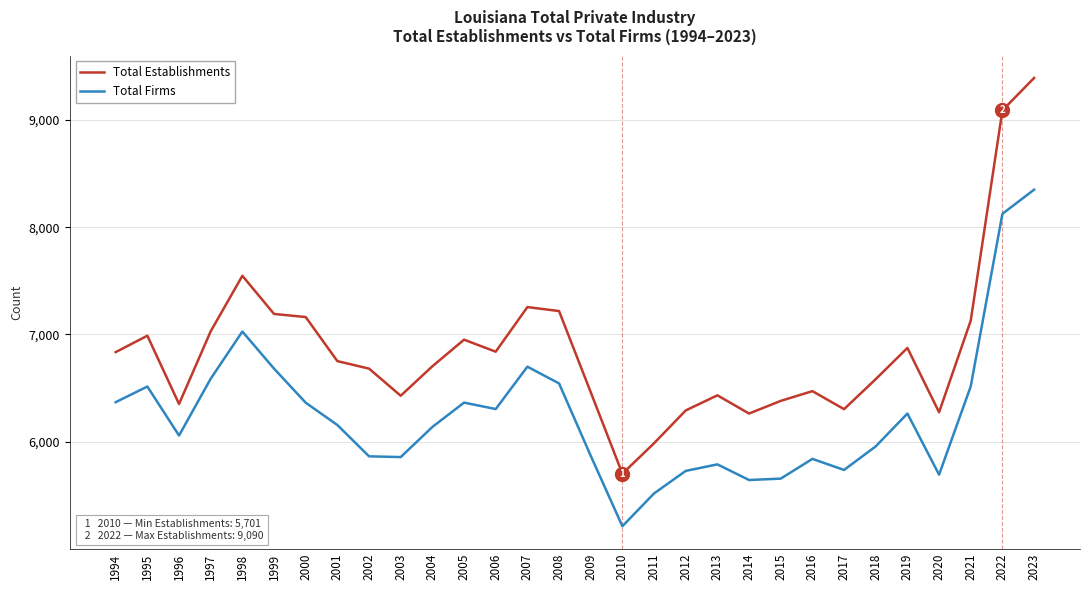

What is the difference between the highest and lowest values at 1996?

294